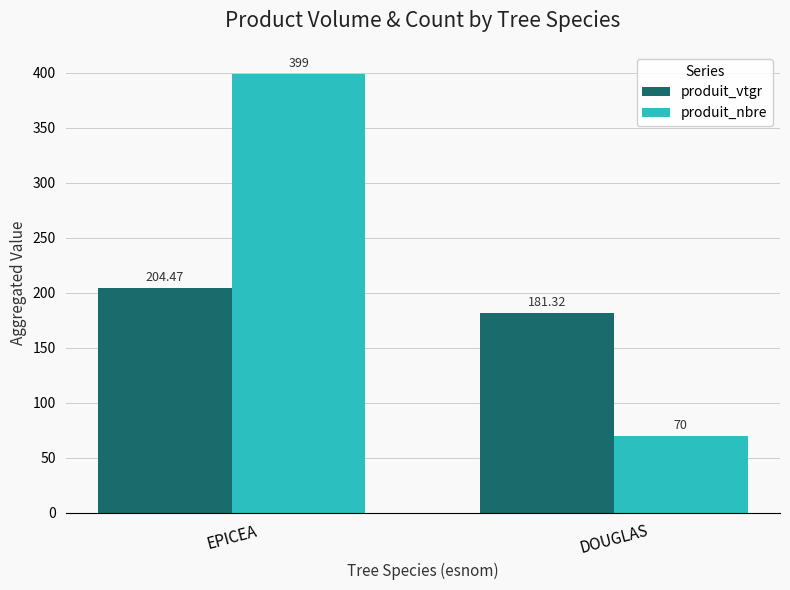

Read the produit_vtgr value at EPICEA.

204.5